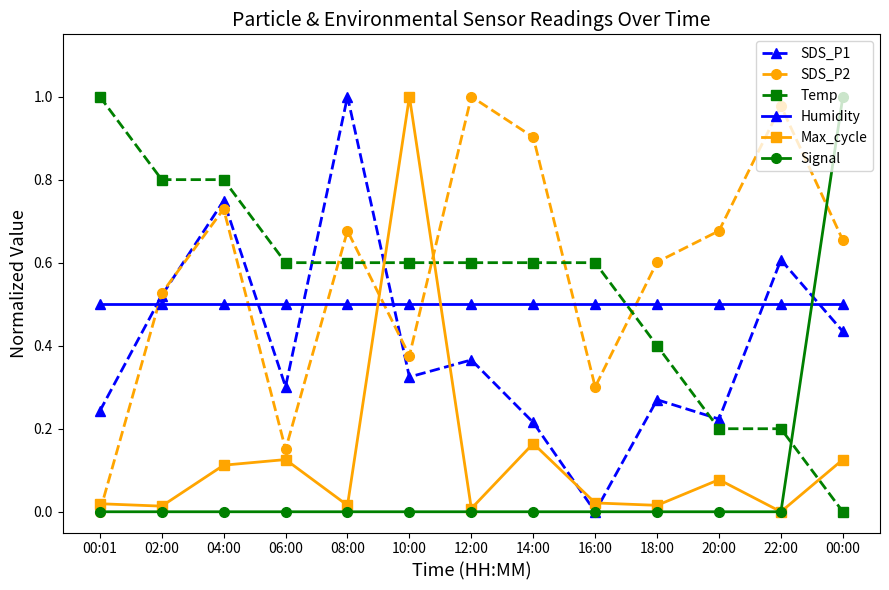

Where do Temp and Signal first cross each other?

22:00 and 00:00